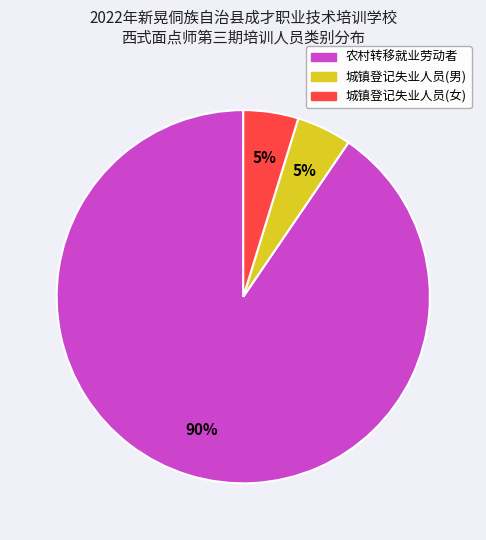

Does any single category account for the majority?

Yes